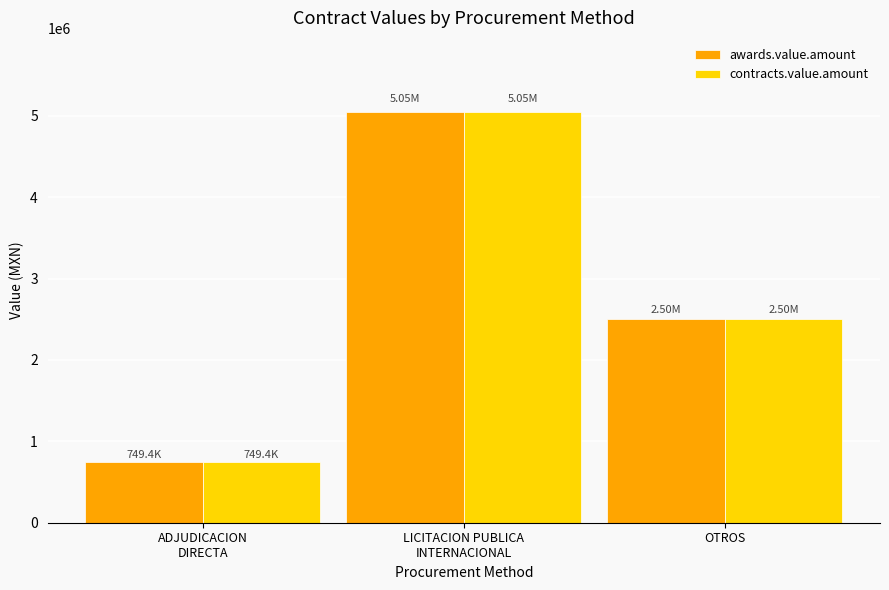

The value of awards.value.amount at LICITACION PUBLICA
INTERNACIONAL is 7512142.4. True or false?

False